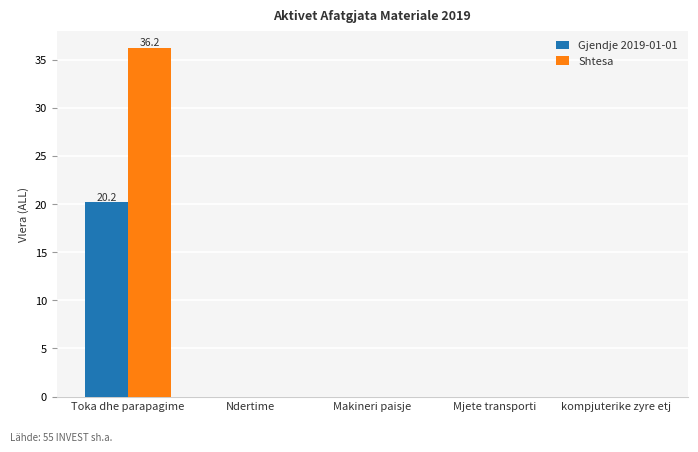

Which series has the largest total across all categories?

Shtesa